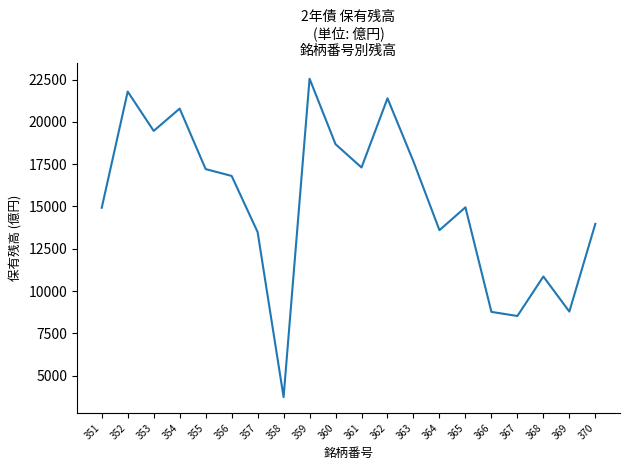

At which category does the chart reach its minimum across all series?

358